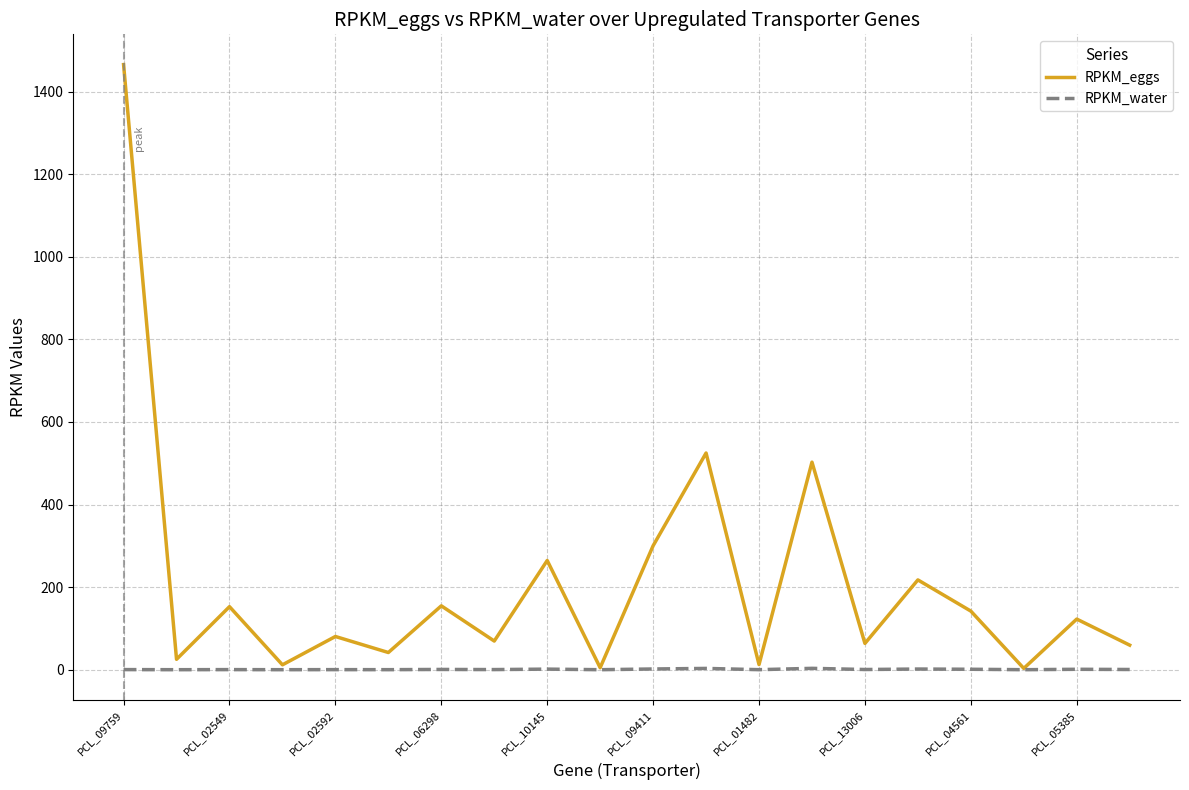

What is the greatest value displayed?

1465.7